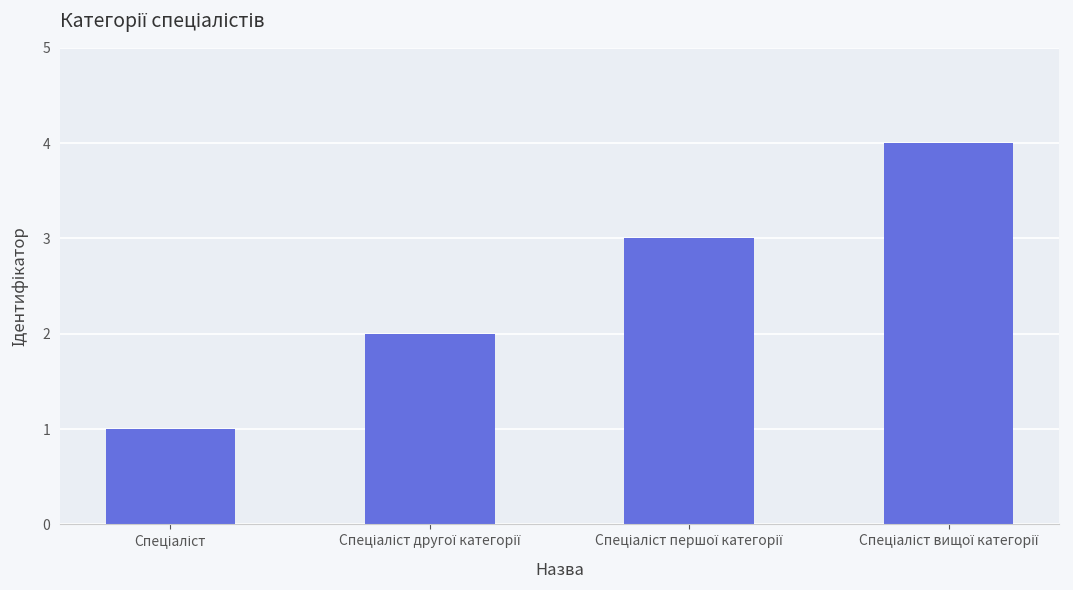

What is the greatest value displayed?

4